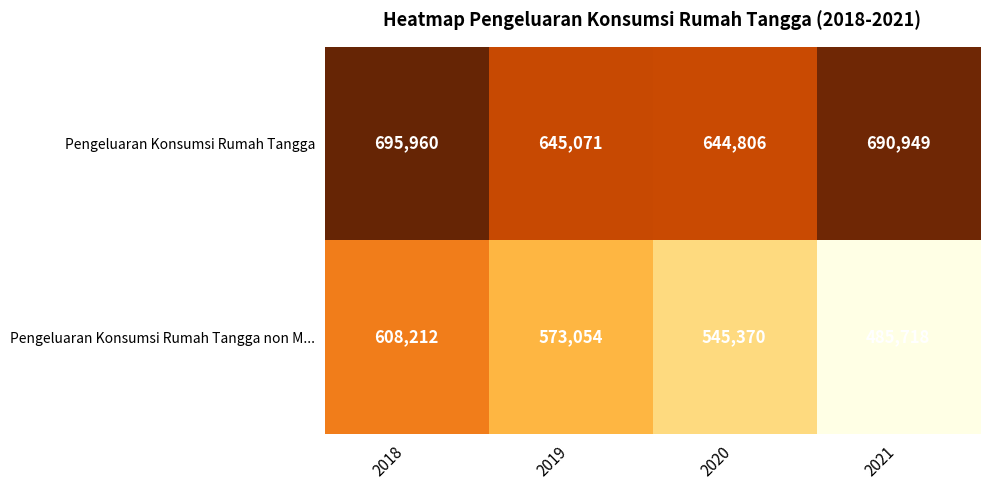

At 2018, list the series in order from largest to smallest.

Pengeluaran Konsumsi Rumah Tangga, Pengeluaran Konsumsi Rumah Tangga non M...